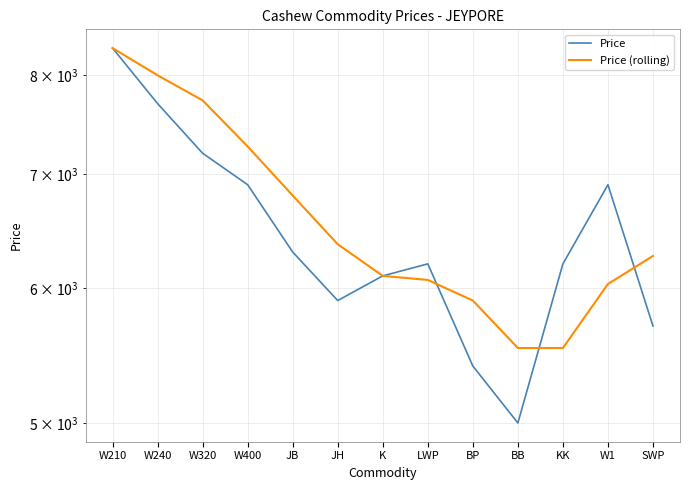

Which has a higher value, W210 or LWP?

W210